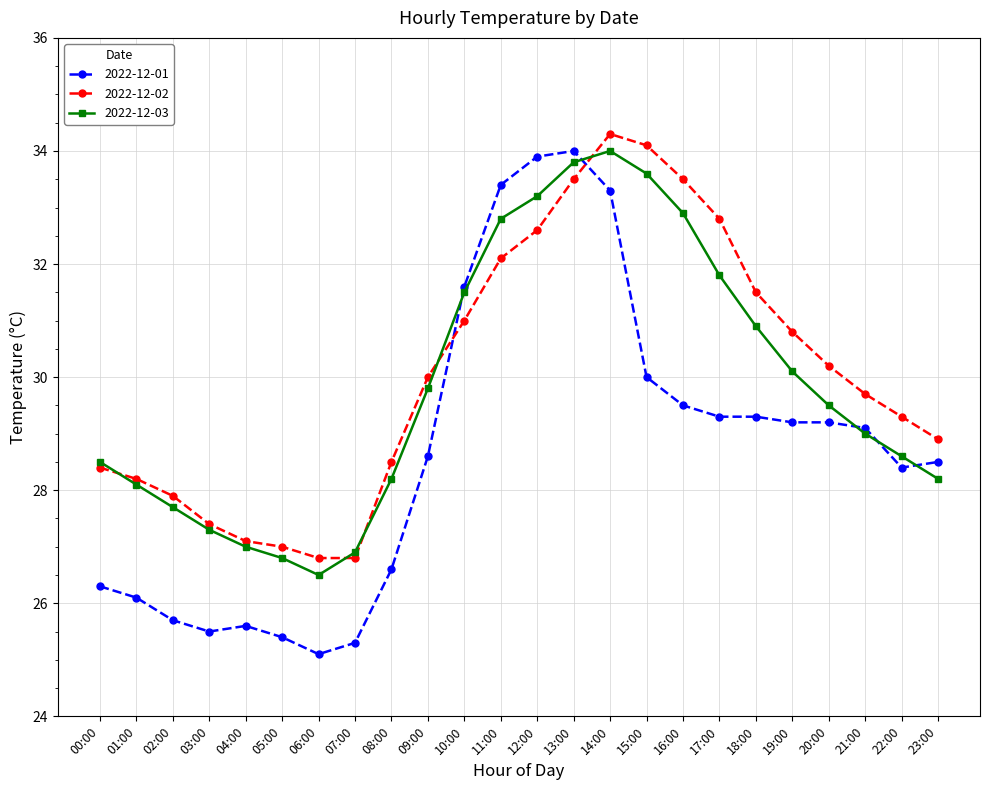

Is the value of 2022-12-02 at 19:00 greater than the value of 2022-12-01 at 08:00?

Yes